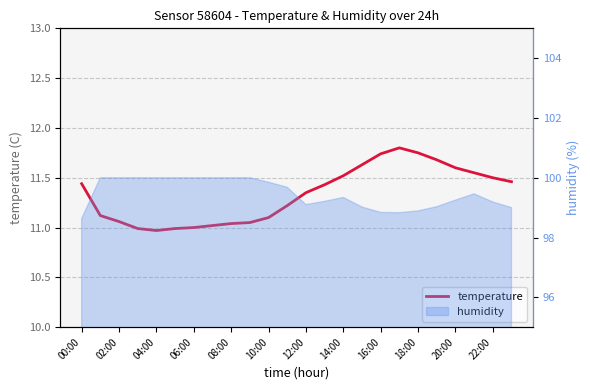

What is the minimum value shown in the chart?

11.0